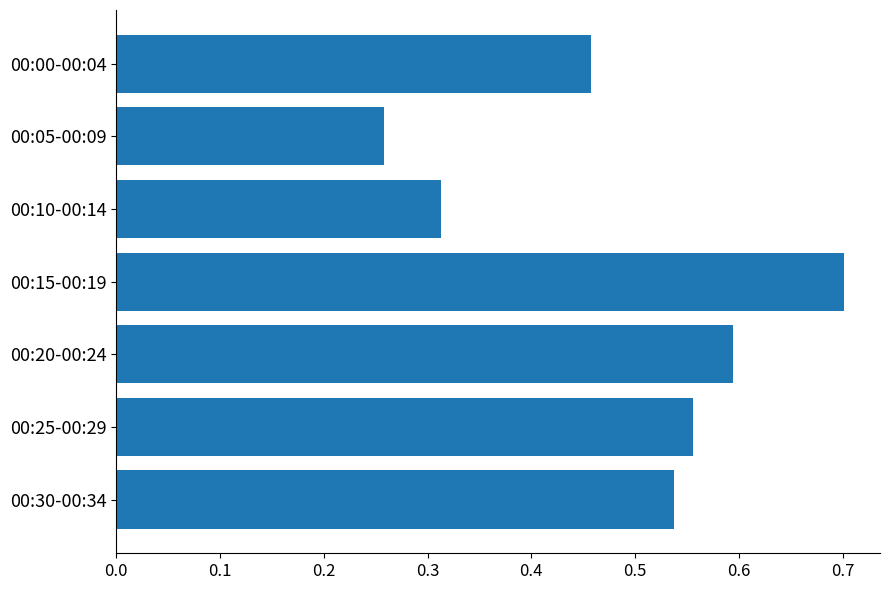

Are the bars grouped side by side (vs. stacked)?

No